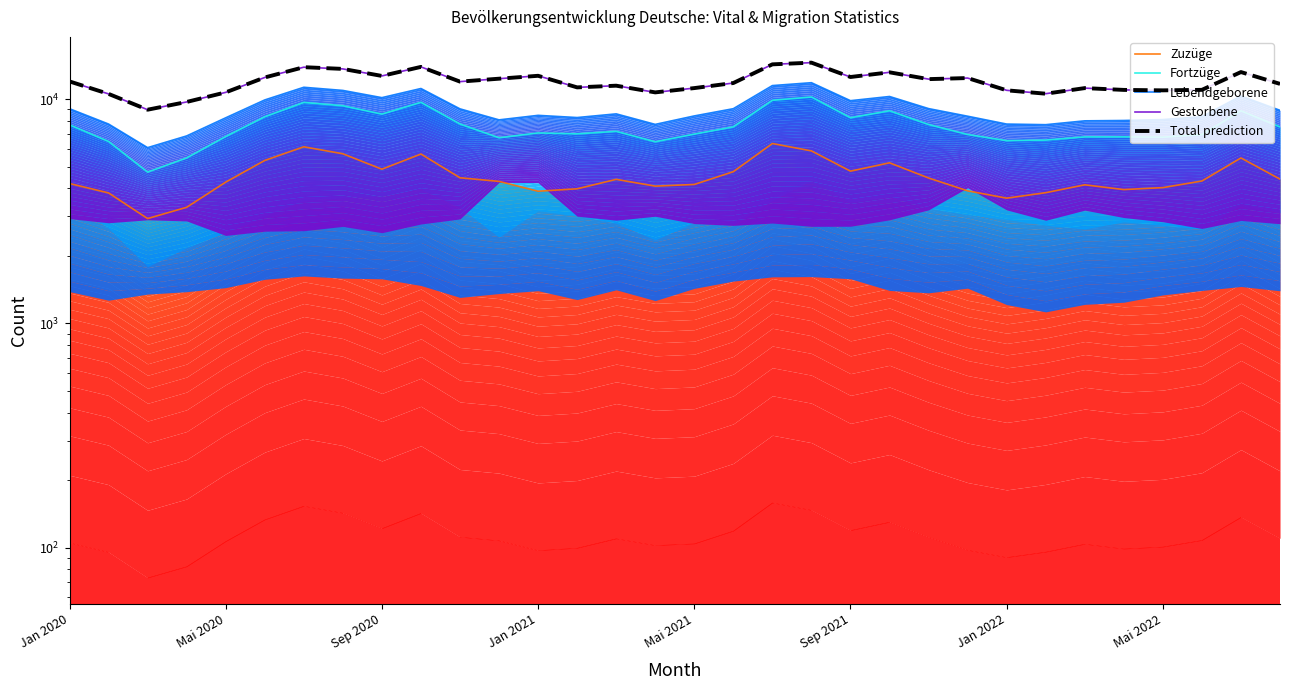

What is the spread (max minus min) of values at 25?

6752